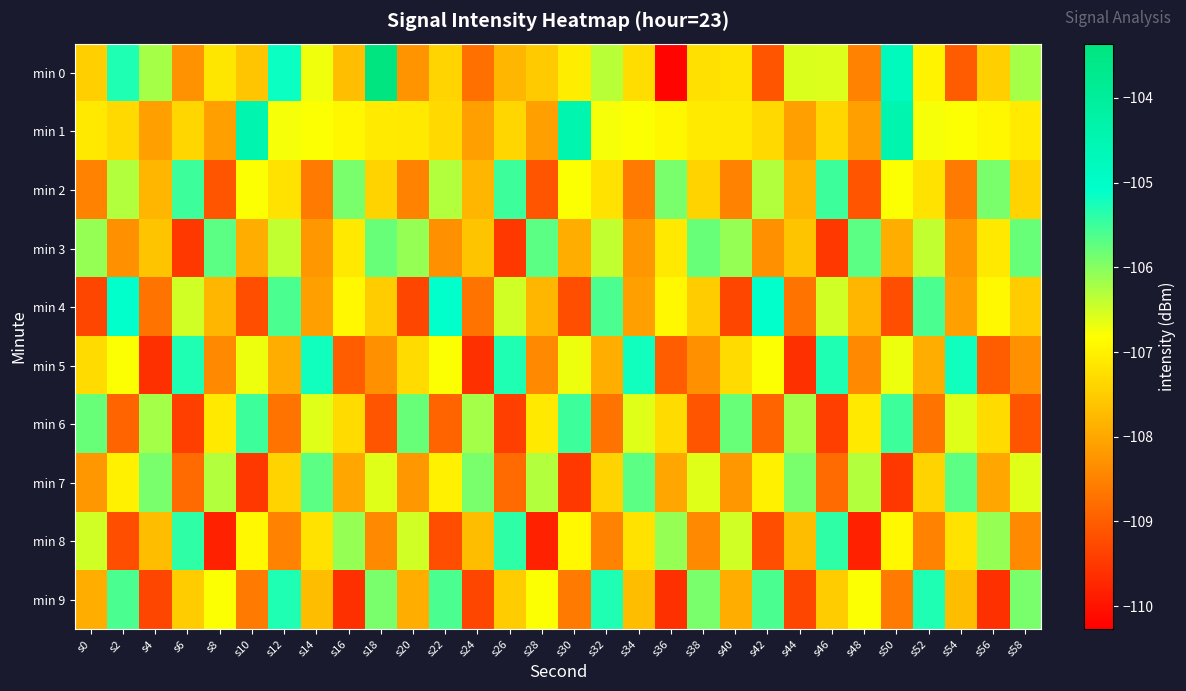

Reading right to left, what are all the values shown in this chart?

min 0: s58=-106.2	s56=-107.5	s54=-109.0	s52=-107.0	s50=-104.8	s48=-108.5	s46=-106.6	s44=-106.6	s42=-109.1	s40=-107.2	s38=-107.2	s36=-110.2	s34=-107.3	s32=-106.3	s30=-107.0	s28=-107.5	s26=-107.8	s24=-108.7	s22=-107.4	s20=-108.3	s18=-103.4	s16=-107.7	s14=-106.7	s12=-105.2	s10=-107.6	s8=-107.1	s6=-108.3	s4=-106.2	s2=-105.3	s0=-107.5
min 1: s58=-107.1	s56=-106.9	s54=-106.8	s52=-106.8	s50=-104.4	s48=-108.1	s46=-107.4	s44=-108.1	s42=-107.3	s40=-107.1	s38=-107.1	s36=-106.9	s34=-106.8	s32=-106.8	s30=-104.4	s28=-108.1	s26=-107.4	s24=-108.1	s22=-107.3	s20=-107.1	s18=-107.1	s16=-106.9	s14=-106.8	s12=-106.8	s10=-104.4	s8=-108.1	s6=-107.4	s4=-108.1	s2=-107.3	s0=-107.1
min 2: s58=-107.4	s56=-105.9	s54=-108.6	s52=-107.2	s50=-106.8	s48=-109.1	s46=-105.5	s44=-107.8	s42=-106.3	s40=-108.5	s38=-107.4	s36=-105.9	s34=-108.6	s32=-107.2	s30=-106.8	s28=-109.1	s26=-105.5	s24=-107.8	s22=-106.3	s20=-108.5	s18=-107.4	s16=-105.9	s14=-108.6	s12=-107.2	s10=-106.8	s8=-109.1	s6=-105.5	s4=-107.8	s2=-106.3	s0=-108.5
min 3: s58=-105.8	s56=-107.1	s54=-108.2	s52=-106.4	s50=-107.9	s48=-105.7	s46=-109.5	s44=-107.6	s42=-108.3	s40=-106.1	s38=-105.8	s36=-107.1	s34=-108.2	s32=-106.4	s30=-107.9	s28=-105.7	s26=-109.5	s24=-107.6	s22=-108.3	s20=-106.1	s18=-105.8	s16=-107.1	s14=-108.2	s12=-106.4	s10=-107.9	s8=-105.7	s6=-109.5	s4=-107.6	s2=-108.3	s0=-106.1
min 4: s58=-107.5	s56=-106.9	s54=-108.1	s52=-105.6	s50=-109.2	s48=-107.8	s46=-106.5	s44=-108.7	s42=-105.1	s40=-109.3	s38=-107.5	s36=-106.9	s34=-108.1	s32=-105.6	s30=-109.2	s28=-107.8	s26=-106.5	s24=-108.7	s22=-105.1	s20=-109.3	s18=-107.5	s16=-106.9	s14=-108.1	s12=-105.6	s10=-109.2	s8=-107.8	s6=-106.5	s4=-108.7	s2=-105.1	s0=-109.3
min 5: s58=-108.3	s56=-109.0	s54=-105.2	s52=-107.9	s50=-106.7	s48=-108.4	s46=-105.3	s44=-109.6	s42=-106.8	s40=-107.3	s38=-108.3	s36=-109.0	s34=-105.2	s32=-107.9	s30=-106.7	s28=-108.4	s26=-105.3	s24=-109.6	s22=-106.8	s20=-107.3	s18=-108.3	s16=-109.0	s14=-105.2	s12=-107.9	s10=-106.7	s8=-108.4	s6=-105.3	s4=-109.6	s2=-106.8	s0=-107.3
min 6: s58=-109.1	s56=-107.3	s54=-106.6	s52=-108.7	s50=-105.5	s48=-107.1	s46=-109.4	s44=-106.2	s42=-108.9	s40=-105.8	s38=-109.1	s36=-107.3	s34=-106.6	s32=-108.7	s30=-105.5	s28=-107.1	s26=-109.4	s24=-106.2	s22=-108.9	s20=-105.8	s18=-109.1	s16=-107.3	s14=-106.6	s12=-108.7	s10=-105.5	s8=-107.1	s6=-109.4	s4=-106.2	s2=-108.9	s0=-105.8
min 7: s58=-106.6	s56=-108.0	s54=-105.7	s52=-107.4	s50=-109.5	s48=-106.3	s46=-108.8	s44=-105.9	s42=-107.0	s40=-108.2	s38=-106.6	s36=-108.0	s34=-105.7	s32=-107.4	s30=-109.5	s28=-106.3	s26=-108.8	s24=-105.9	s22=-107.0	s20=-108.2	s18=-106.6	s16=-108.0	s14=-105.7	s12=-107.4	s10=-109.5	s8=-106.3	s6=-108.8	s4=-105.9	s2=-107.0	s0=-108.2
min 8: s58=-108.4	s56=-106.1	s54=-107.2	s52=-108.5	s50=-106.9	s48=-109.8	s46=-105.4	s44=-107.7	s42=-109.2	s40=-106.5	s38=-108.4	s36=-106.1	s34=-107.2	s32=-108.5	s30=-106.9	s28=-109.8	s26=-105.4	s24=-107.7	s22=-109.2	s20=-106.5	s18=-108.4	s16=-106.1	s14=-107.2	s12=-108.5	s10=-106.9	s8=-109.8	s6=-105.4	s4=-107.7	s2=-109.2	s0=-106.5
min 9: s58=-105.9	s56=-109.6	s54=-107.7	s52=-105.3	s50=-108.6	s48=-106.8	s46=-107.5	s44=-109.3	s42=-105.6	s40=-107.9	s38=-105.9	s36=-109.6	s34=-107.7	s32=-105.3	s30=-108.6	s28=-106.8	s26=-107.5	s24=-109.3	s22=-105.6	s20=-107.9	s18=-105.9	s16=-109.6	s14=-107.7	s12=-105.3	s10=-108.6	s8=-106.8	s6=-107.5	s4=-109.3	s2=-105.6	s0=-107.9